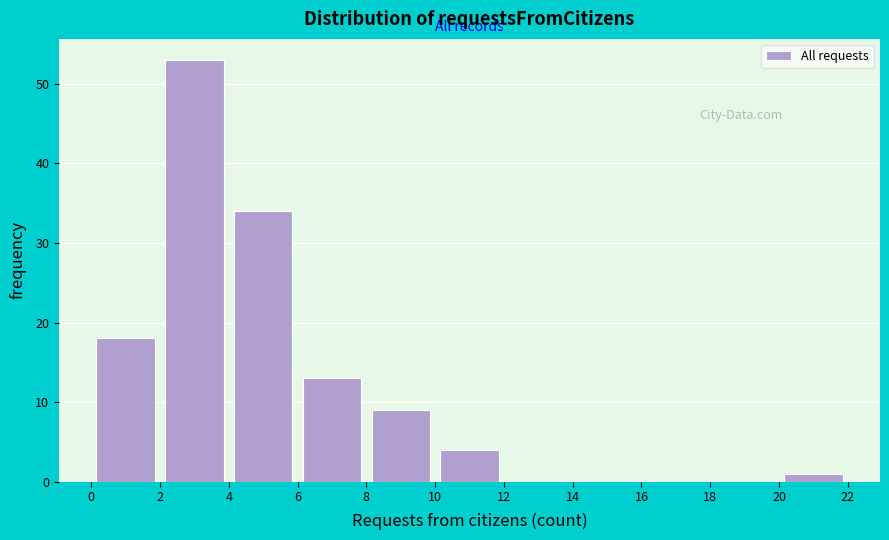

Reading left to right, transcribe this chart: for each bar, give the range it covers on the x-axis and its height. The values are not printed on the chart, so give them approximately, as read against the axis.

0 to 2: 18
2 to 4: 53
4 to 6: 34
6 to 8: 13
8 to 10: 9
10 to 12: 4
12 to 14: 0
14 to 16: 0
16 to 18: 0
18 to 20: 0
20 to 22: 1